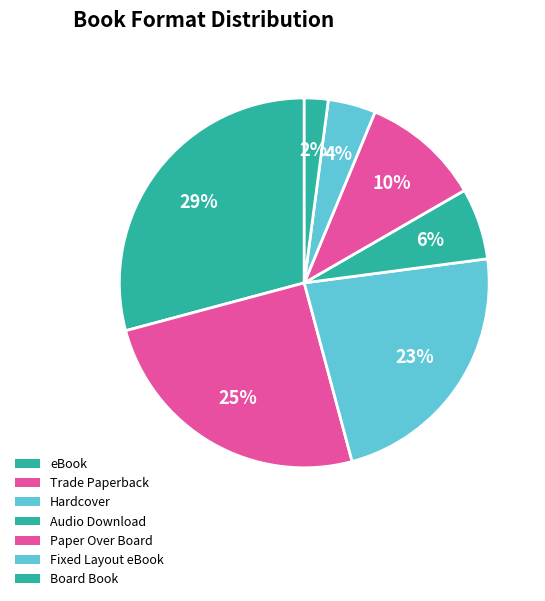

How many slices are in this pie chart?

7